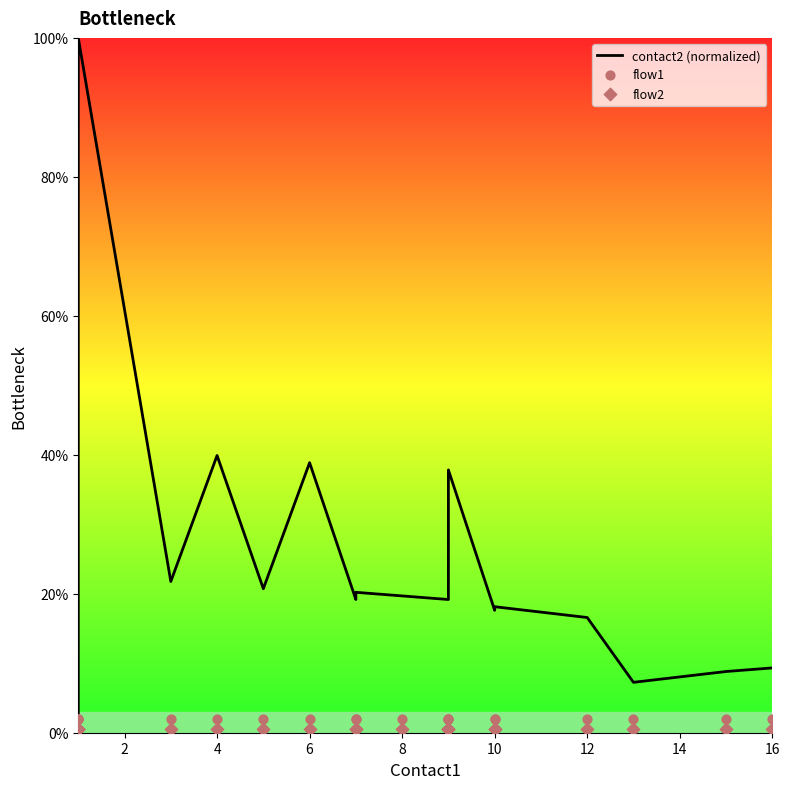

Which series has the widest spread of Y values?

contact2 (normalized)